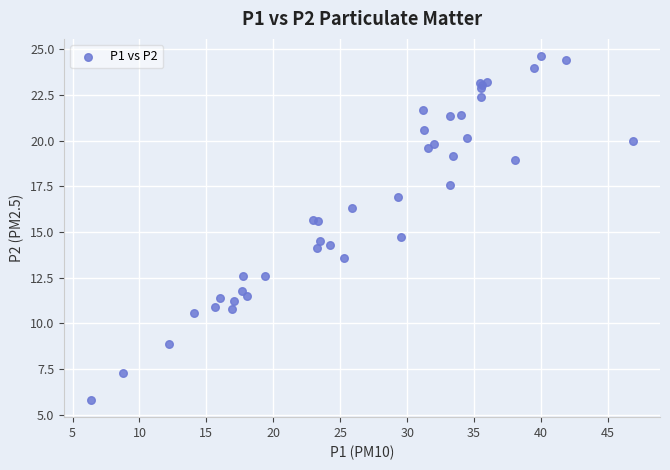

What Y value in the scatter plot is closest to 15?

14.7